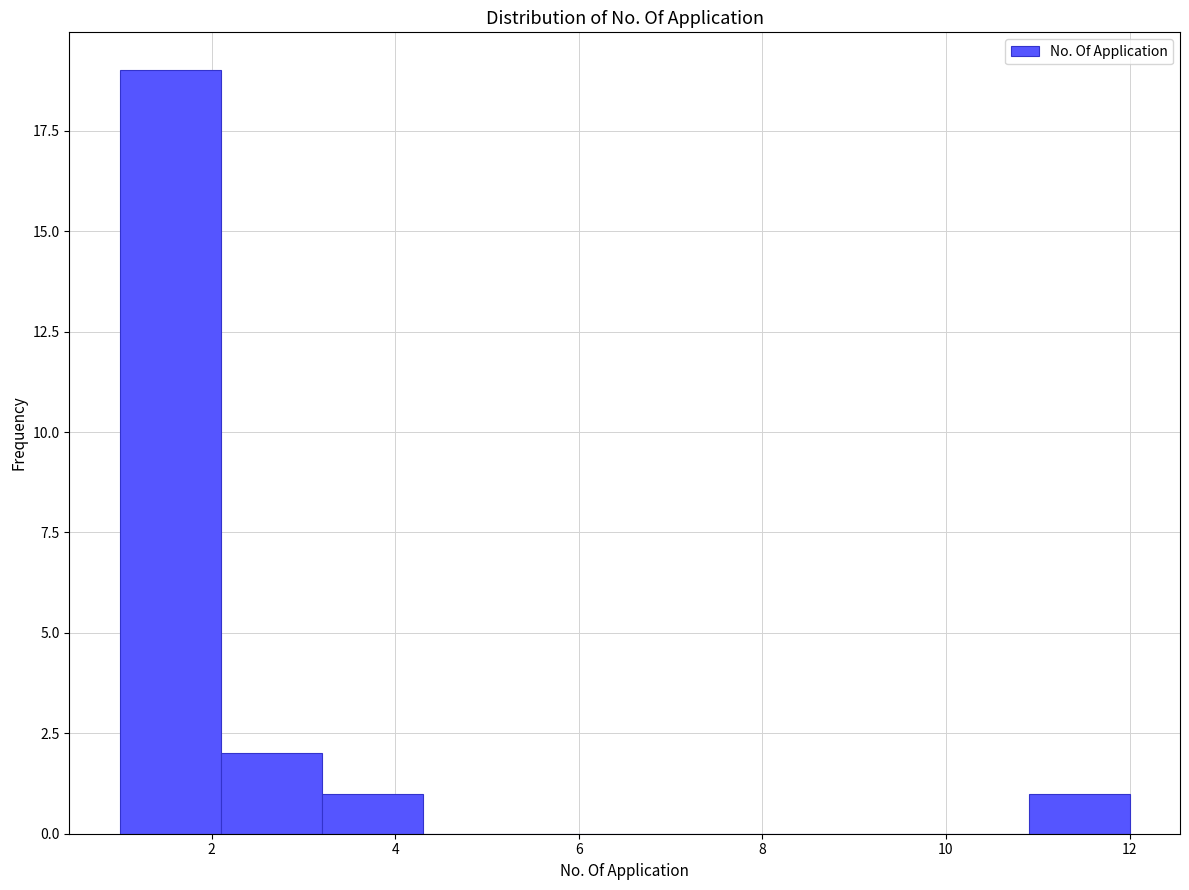

Over which range of the x-axis is the bar tallest?

1.0 to 2.1